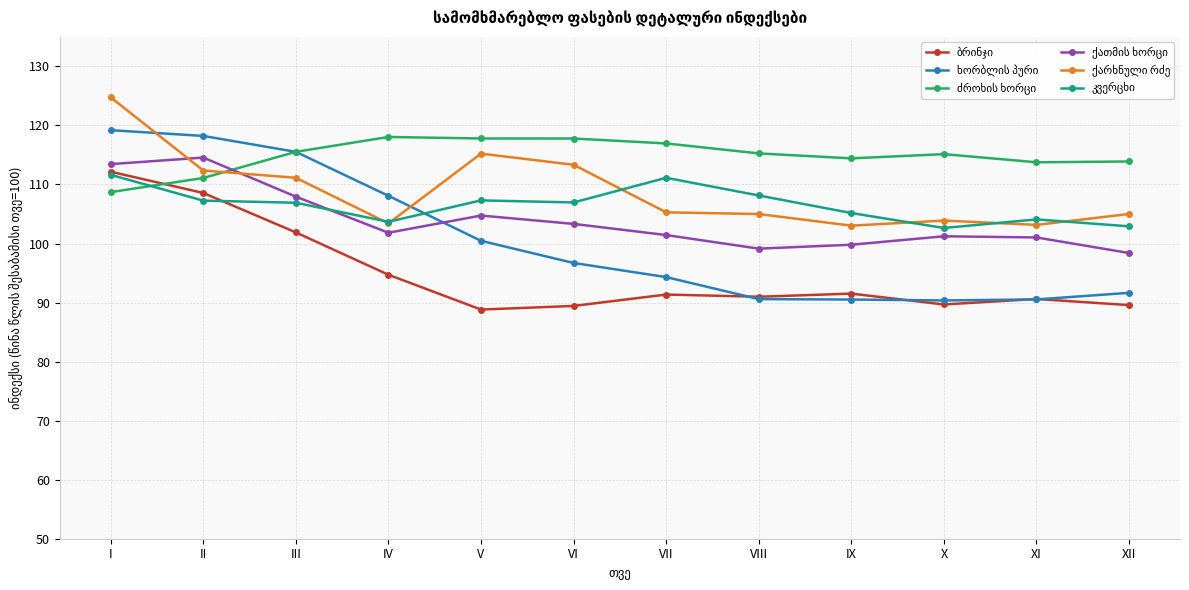

At how many categories does at least one series exceed 116?

6